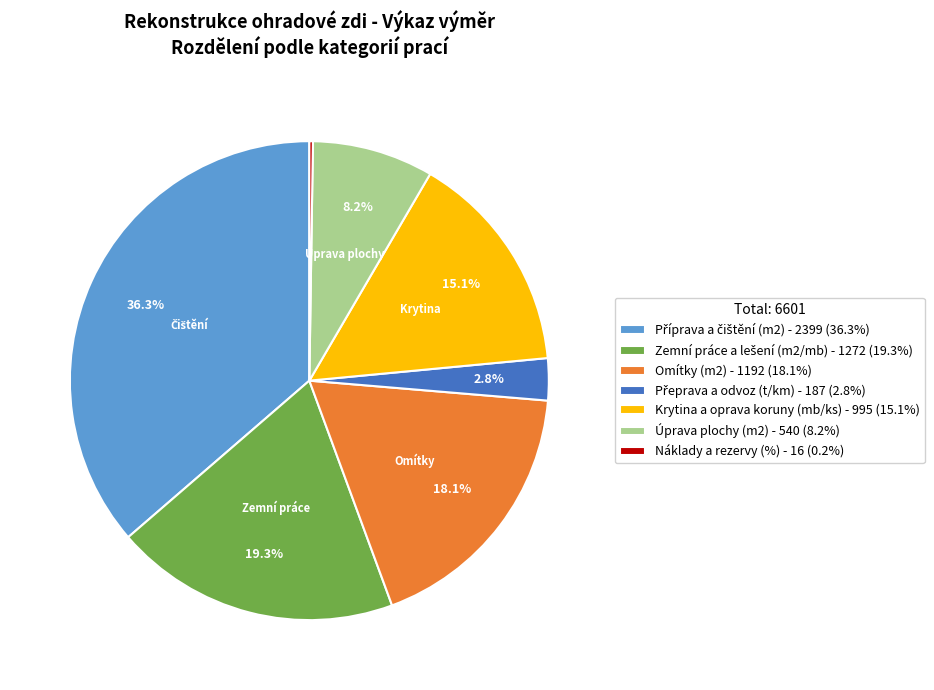

Approximately how many times larger is the value at Krytina a oprava koruny (mb/ks) - 995 (15.1%) compared to Omítky (m2) - 1192 (18.1%)?

0.8